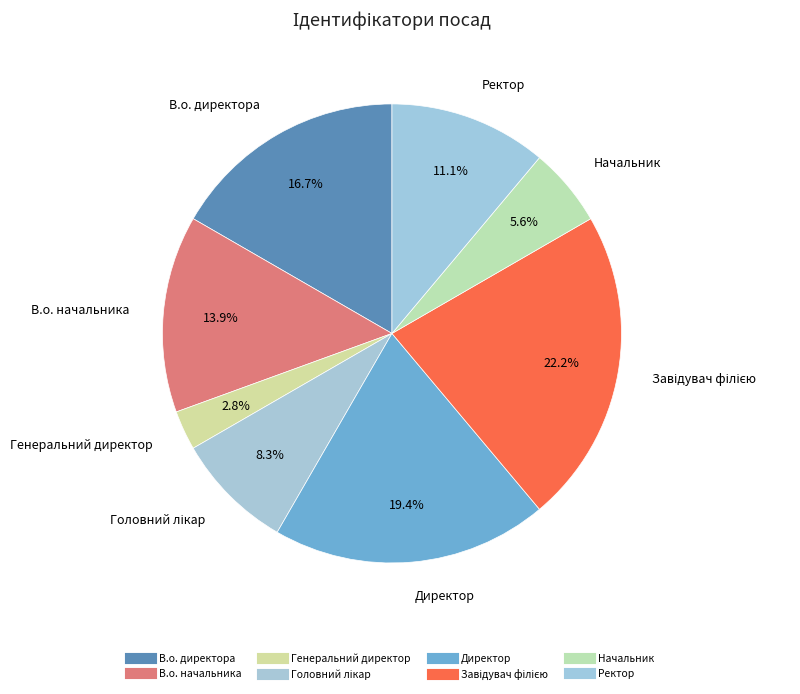

What percentage is the Начальник slice, to the nearest percent?

6%